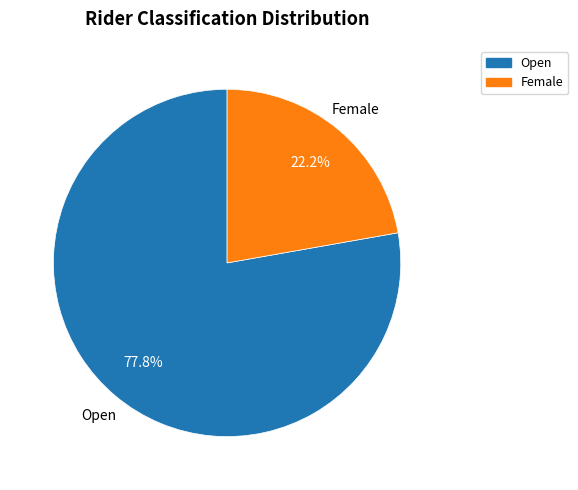

The Open slice represents 63% of the pie. True or false?

False